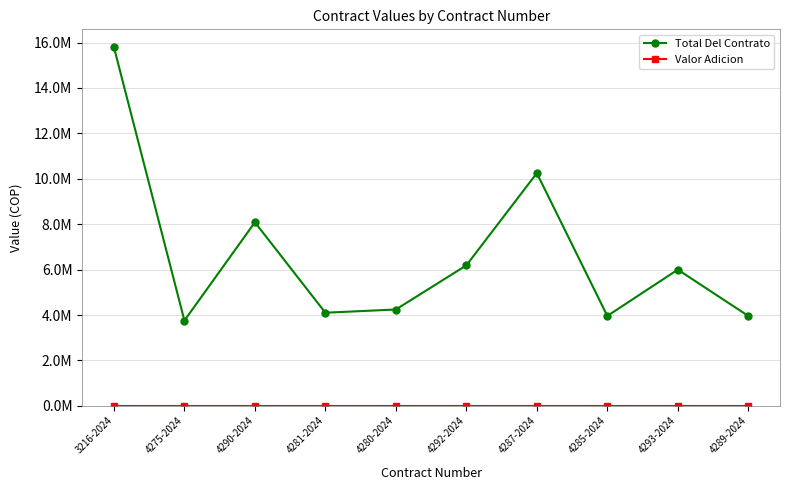

Reading left to right, extract all data points from this chart.

Total Del Contrato: 3216-2024=15793333	4275-2024=3756667	4290-2024=8085000	4281-2024=4102340	4280-2024=4243800	4292-2024=6188000	4287-2024=10250000	4285-2024=3960000	4293-2024=6000000	4289-2024=3960000
Valor Adicion: 3216-2024=0	4275-2024=0	4290-2024=0	4281-2024=0	4280-2024=0	4292-2024=0	4287-2024=0	4285-2024=0	4293-2024=0	4289-2024=0